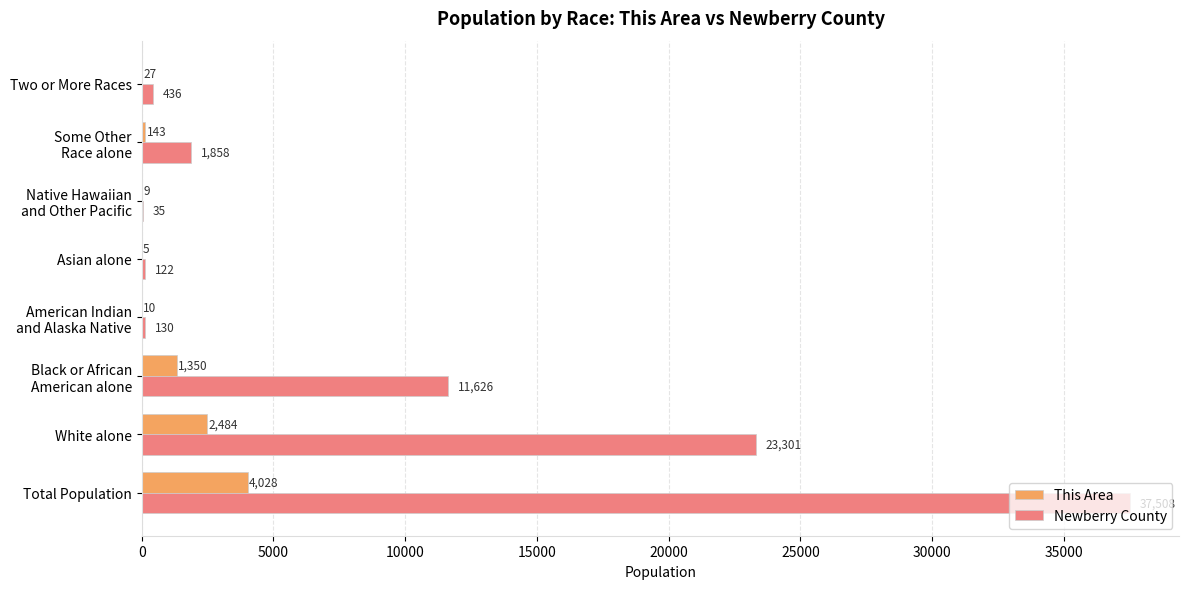

How many series are shown in this chart?

2